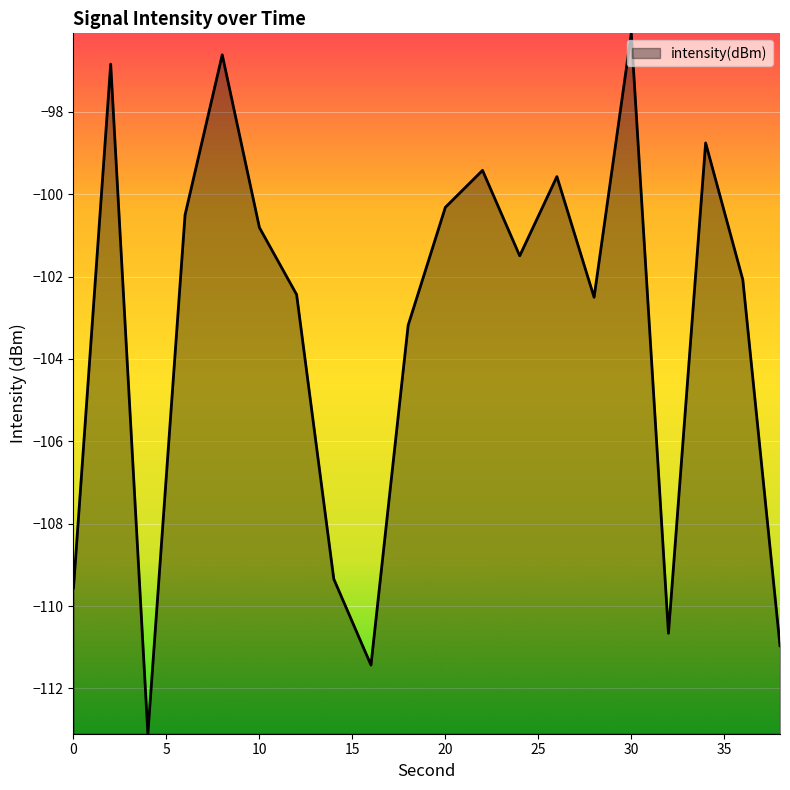

What is the difference between the maximum and minimum values?

17.0